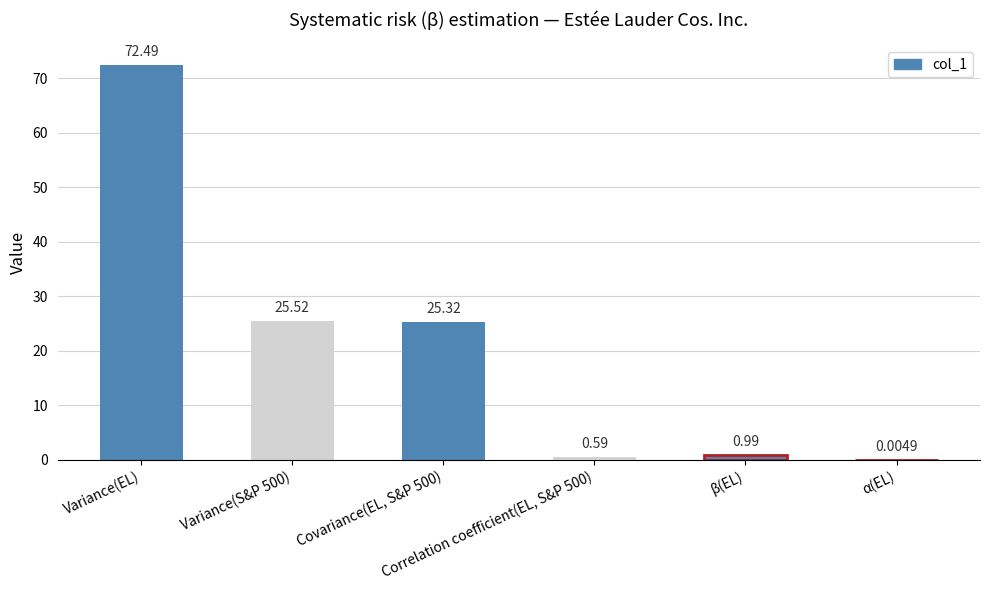

Rank the categories by value from highest to lowest.

Variance(EL), Variance(S&P 500), Covariance(EL, S&P 500), β(EL), Correlation coefficient(EL, S&P 500), α(EL)